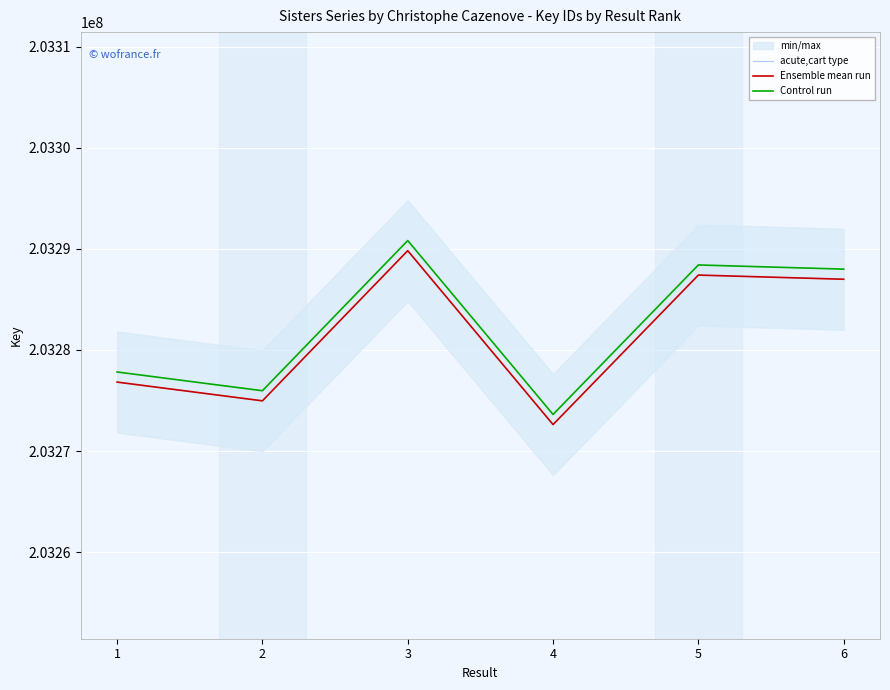

The value of acute,cart type at 5 is 203287401. True or false?

True